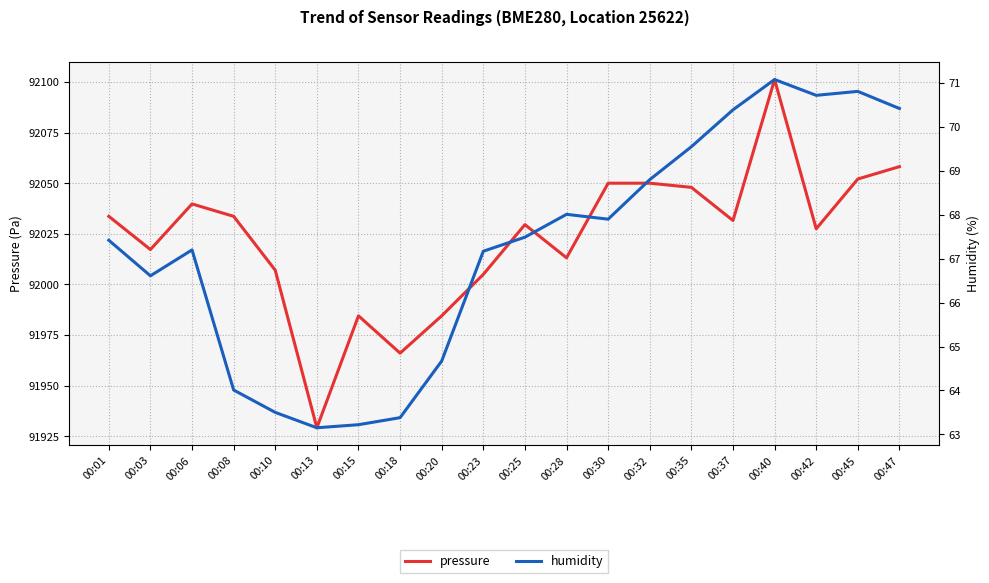

What is the sum of all humidity values?

1345.5